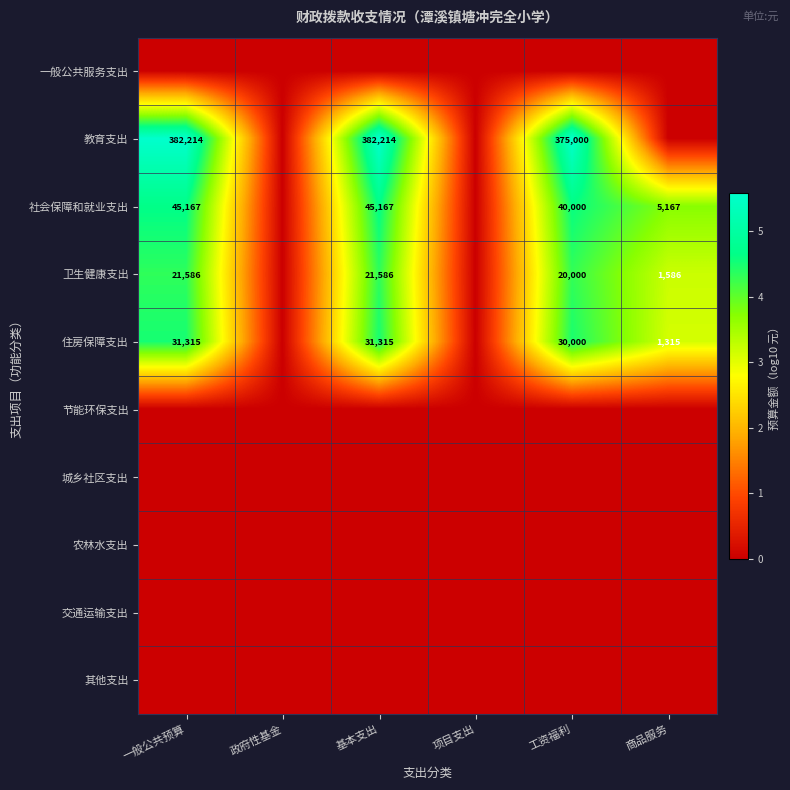

Between 基本支出 and 工资福利, which is larger?

基本支出